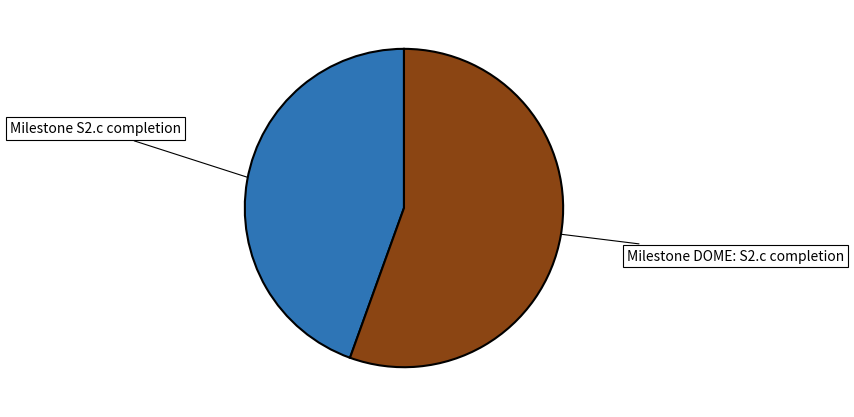

Is the sum of Milestone S2.c completion and Milestone DOME: S2.c completion greater than half?

Yes